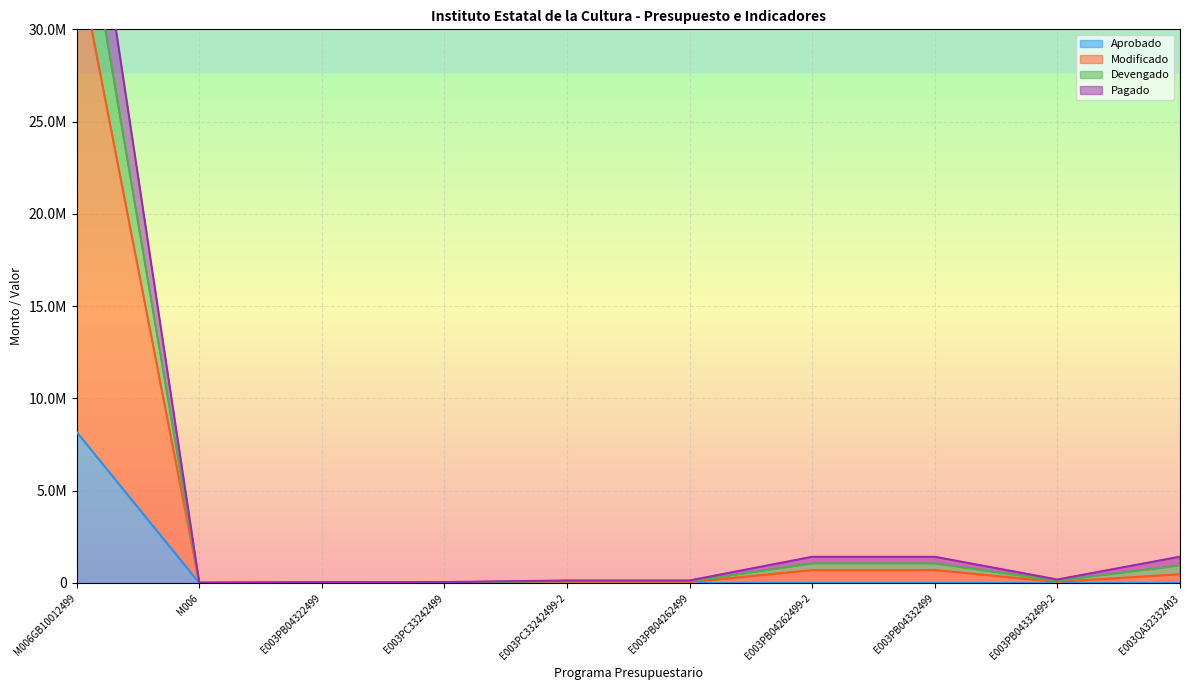

How many interior local valleys does the Aprobado series have?

2